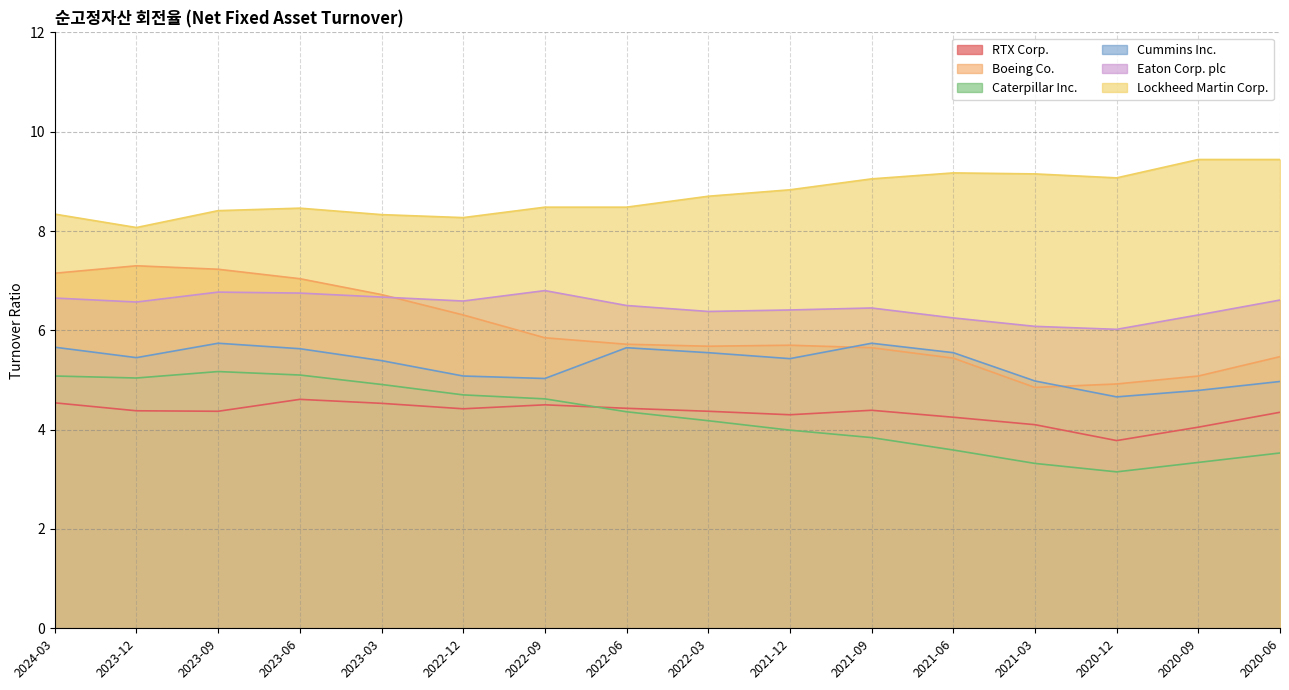

What is the difference between the Caterpillar Inc. values at 2022-12 and 2020-12?

1.6